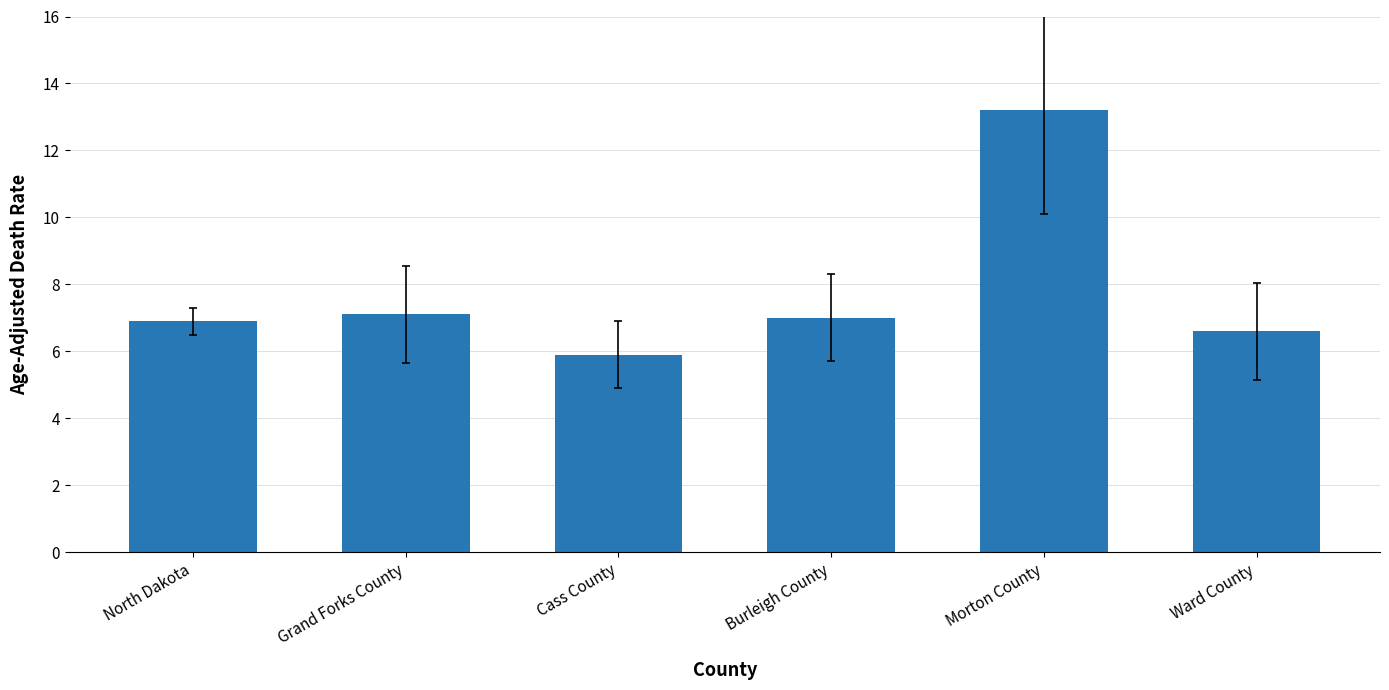

What is the change in value from Burleigh County to Ward County?

-0.4